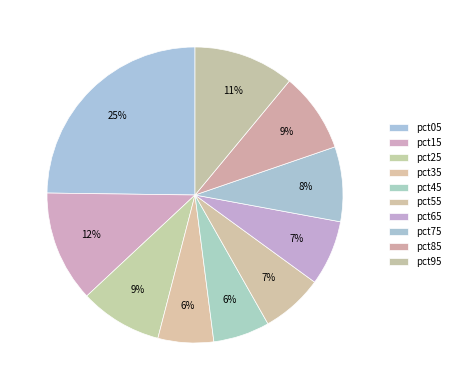

Count the number of slices in the pie.

10